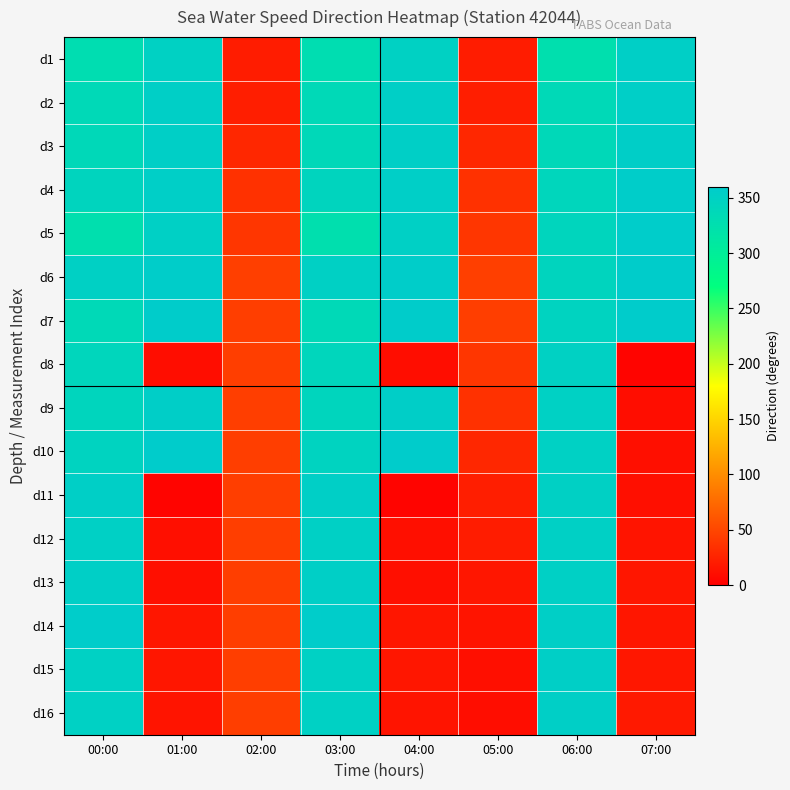

Rank the series by their maximum value, from lowest to highest.

d8, d12, d13, d15, d16, d1, d11, d2, d3, d9, d4, d5, d14, d6, d7, d10